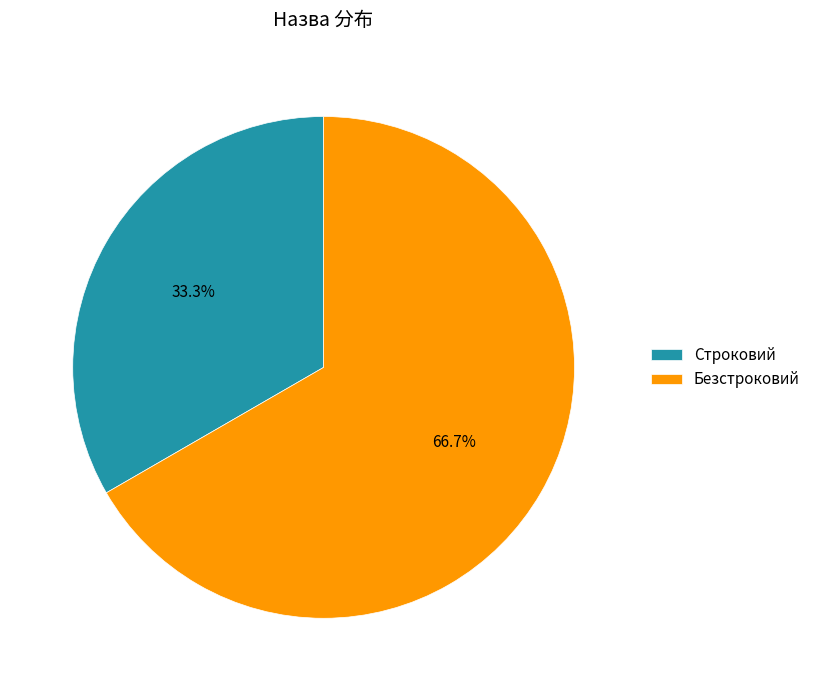

What is the majority slice?

Безстроковий